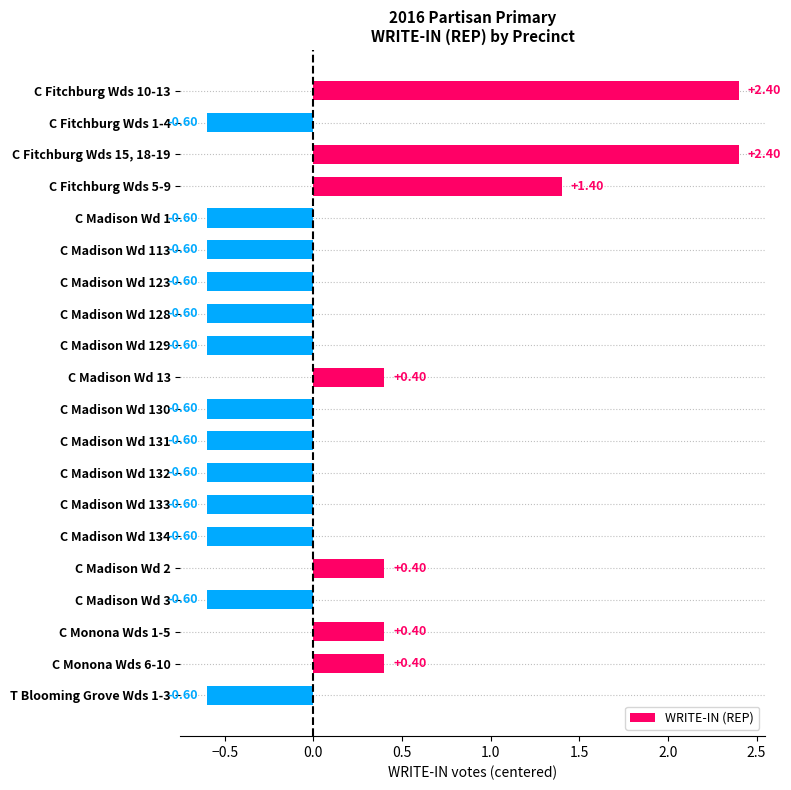

What is the change in value from C Fitchburg Wds 15, 18-19 to T Blooming Grove Wds 1-3?

-3.0